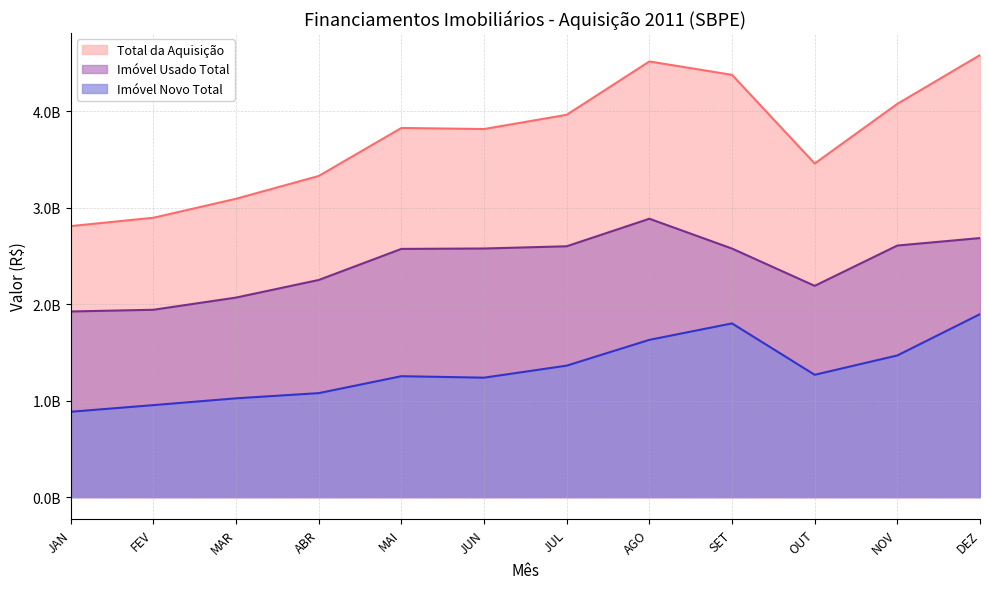

What position from the left is DEZ?

12